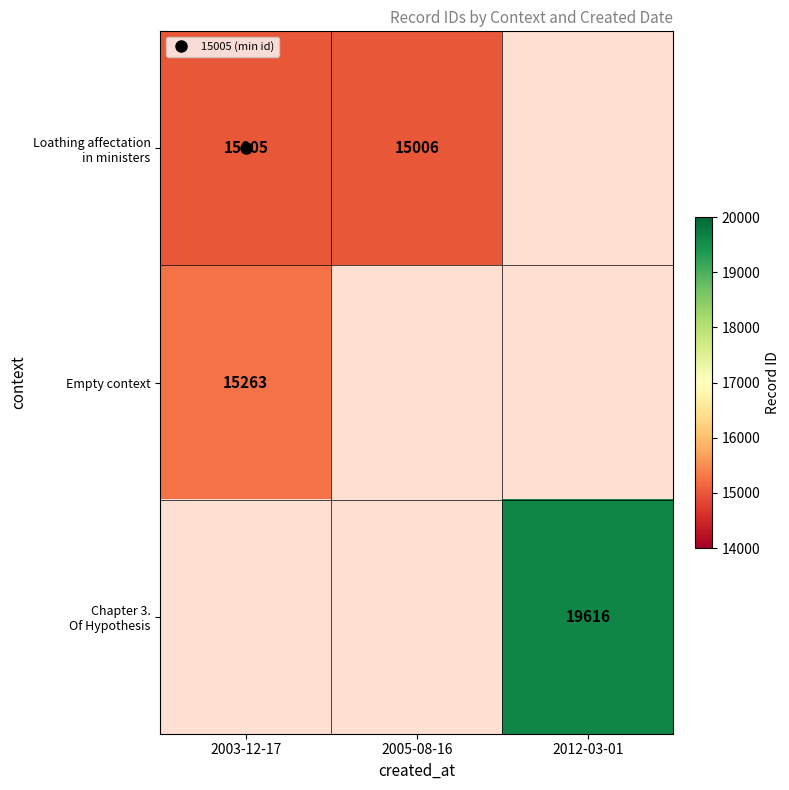

The value of Loathing affectation in ministers at 2003-12-17 is 15005.0. True or false?

True